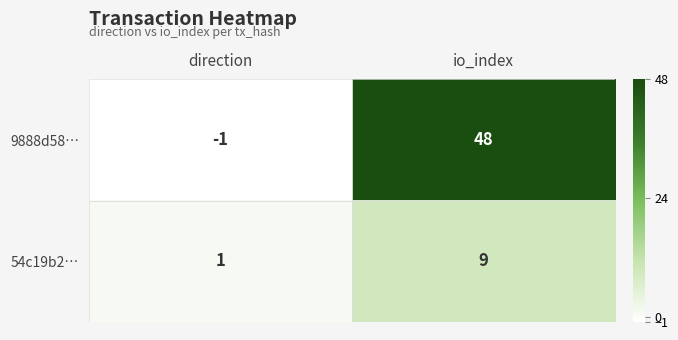

What is the difference between the 9888d58… values at direction and io_index?

49